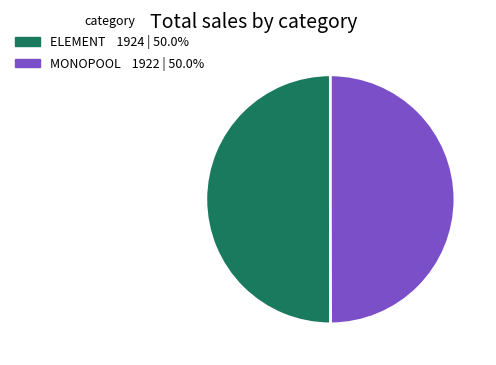

What is the ratio of the value at ELEMENT 1924 | 50.0% to the value at MONOPOOL 1922 | 50.0%?

1.0